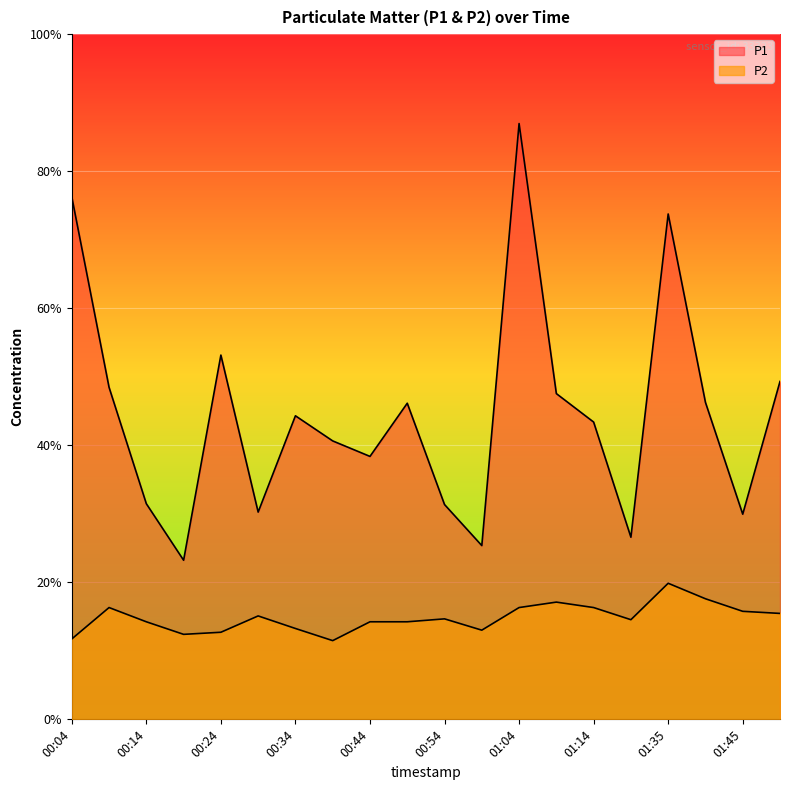

What are all the series names shown in the legend?

P1, P2